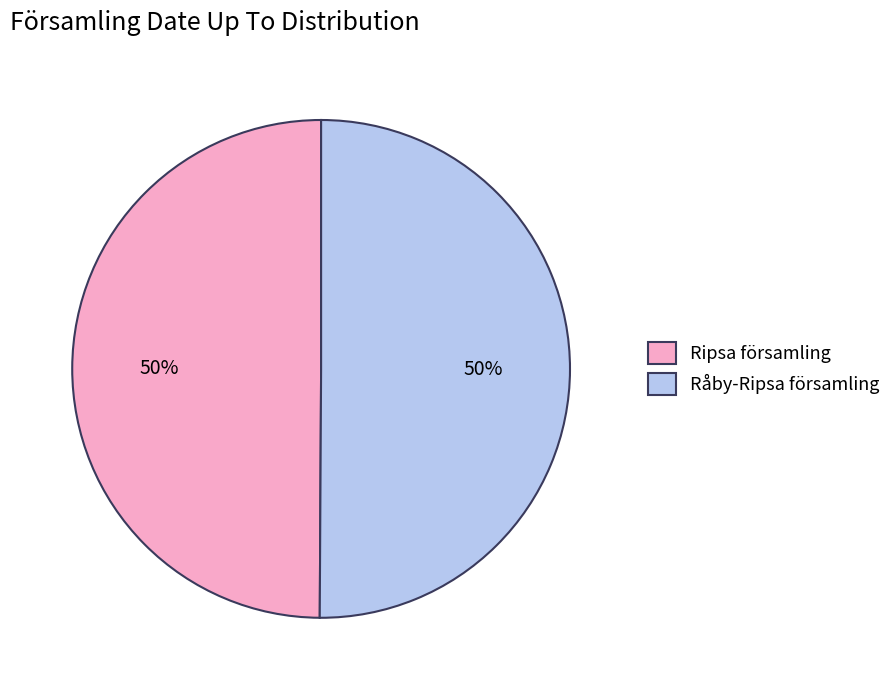

True or false: Råby-Ripsa församling accounts for 58% of the total.

False